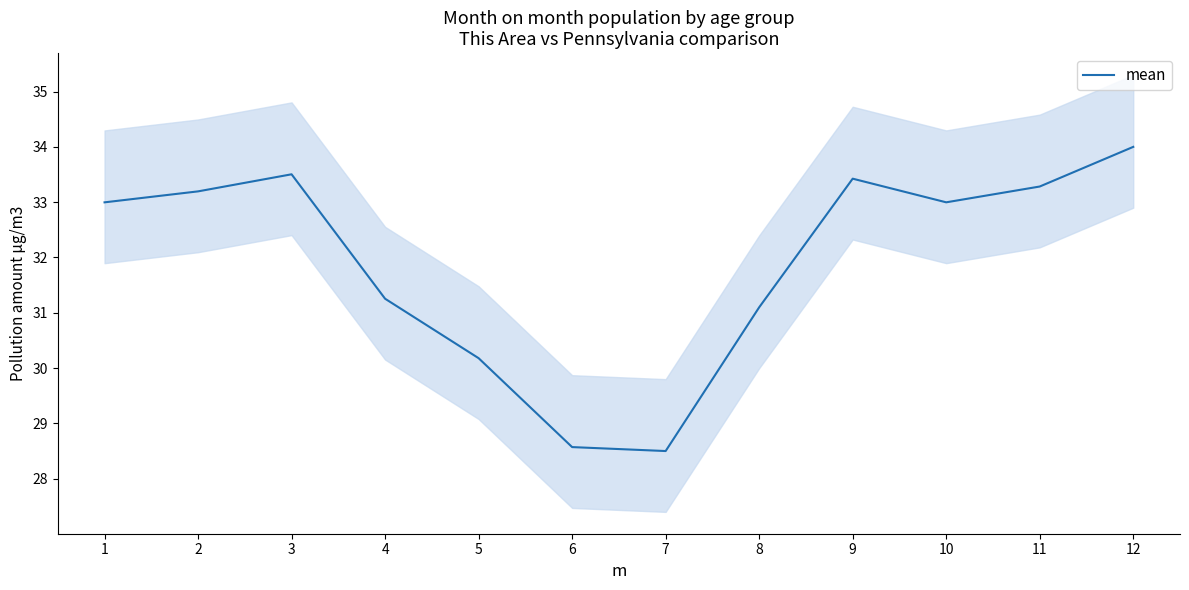

What is the ratio of the value at 7 to the value at 9?

0.9